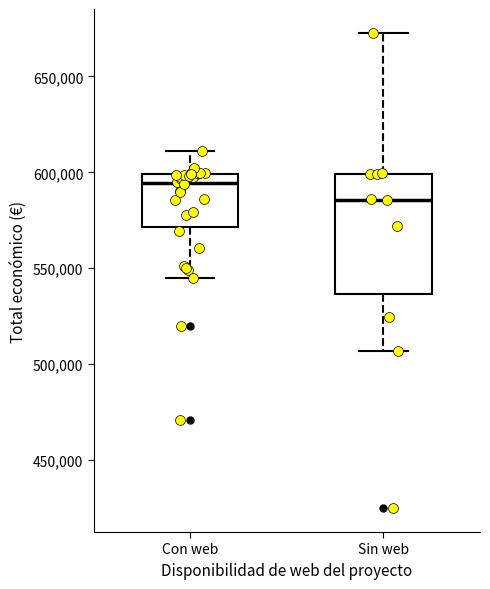

Which box's median line is the lowest?

Sin web